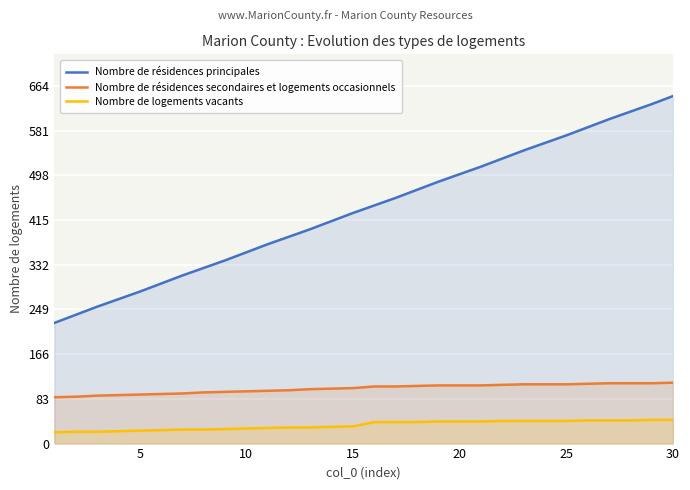

True or false: Nombre de résidences secondaires et logements occasionnels and Nombre de logements vacants cross at least once.

False